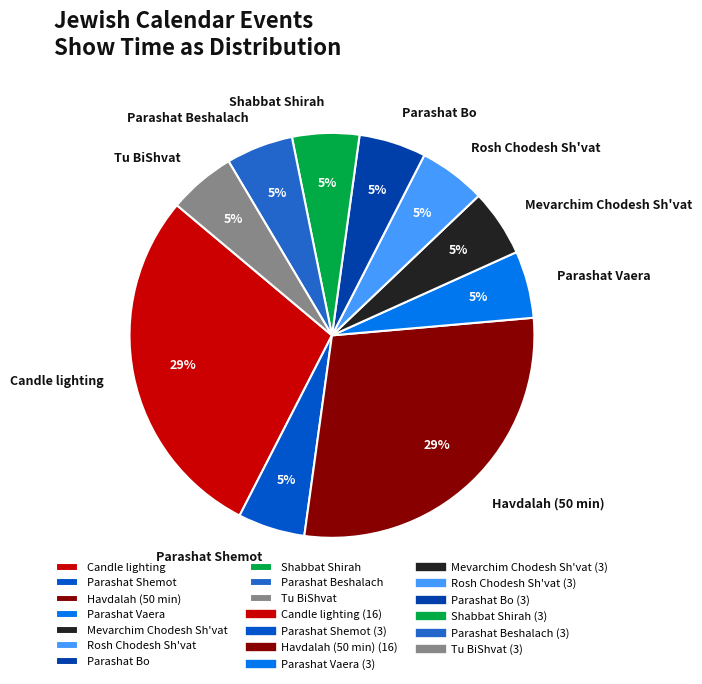

To the nearest percent, what is the average slice percentage?

10%